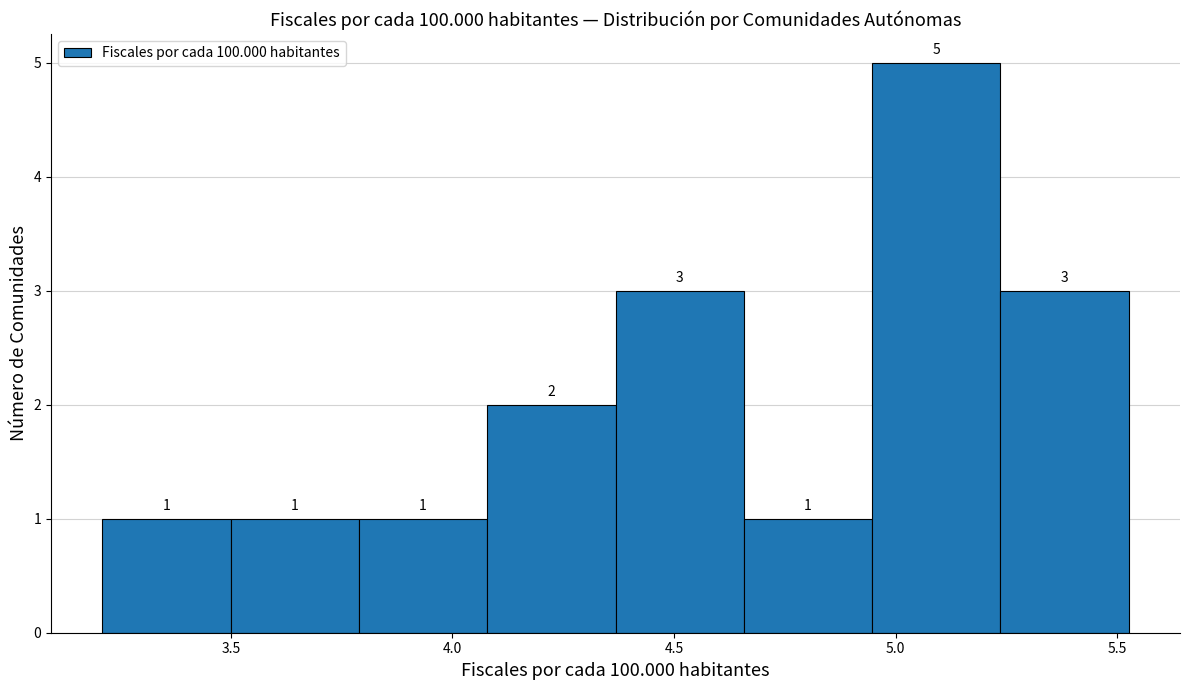

Over which range of the x-axis is the bar tallest?

4.95 to 5.25